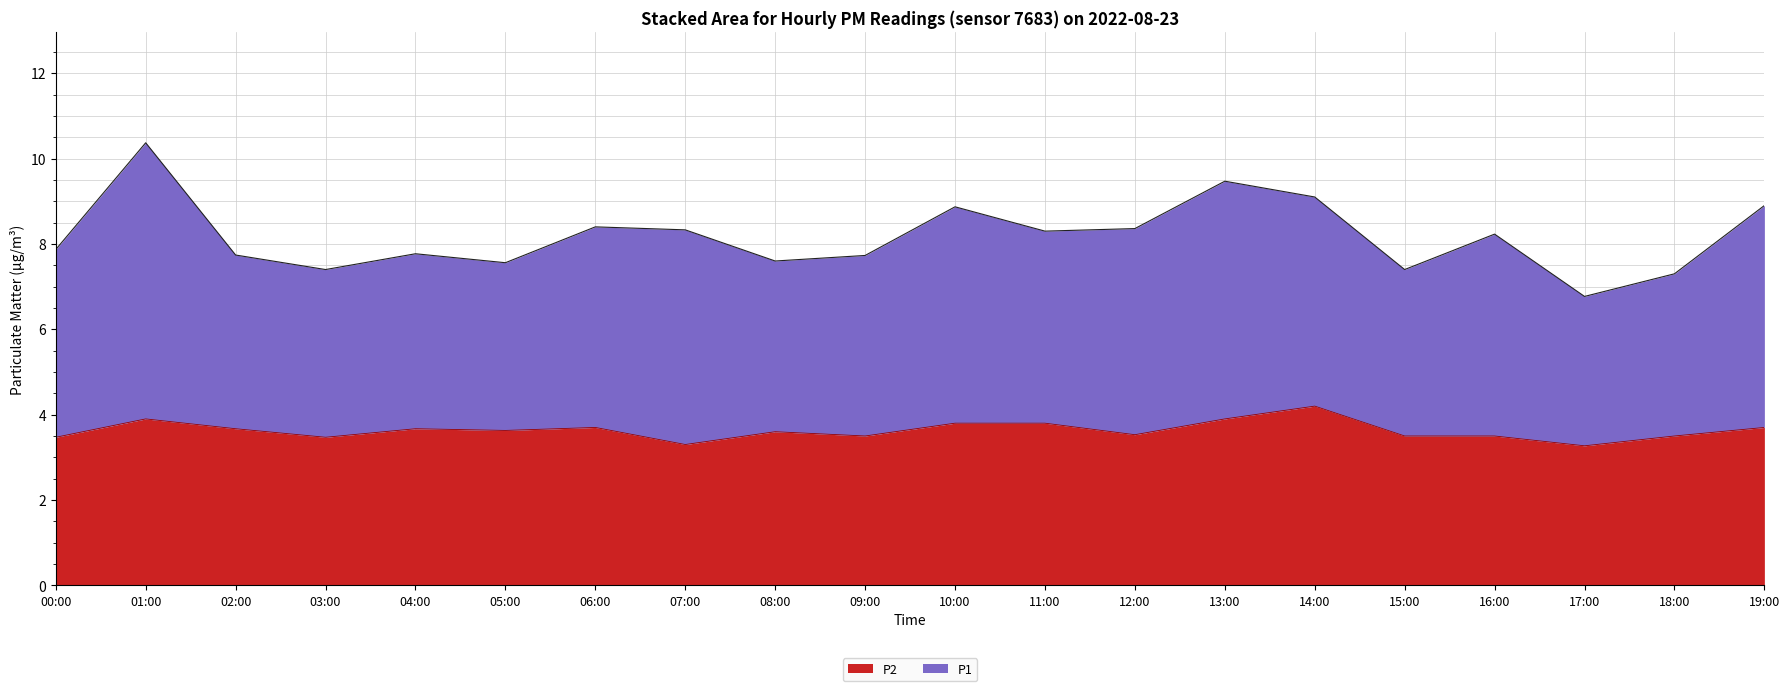

List the labels in order of value, smallest first.

17:00, 07:00, 00:00, 03:00, 09:00, 15:00, 16:00, 18:00, 12:00, 08:00, 05:00, 02:00, 04:00, 06:00, 19:00, 10:00, 11:00, 01:00, 13:00, 14:00